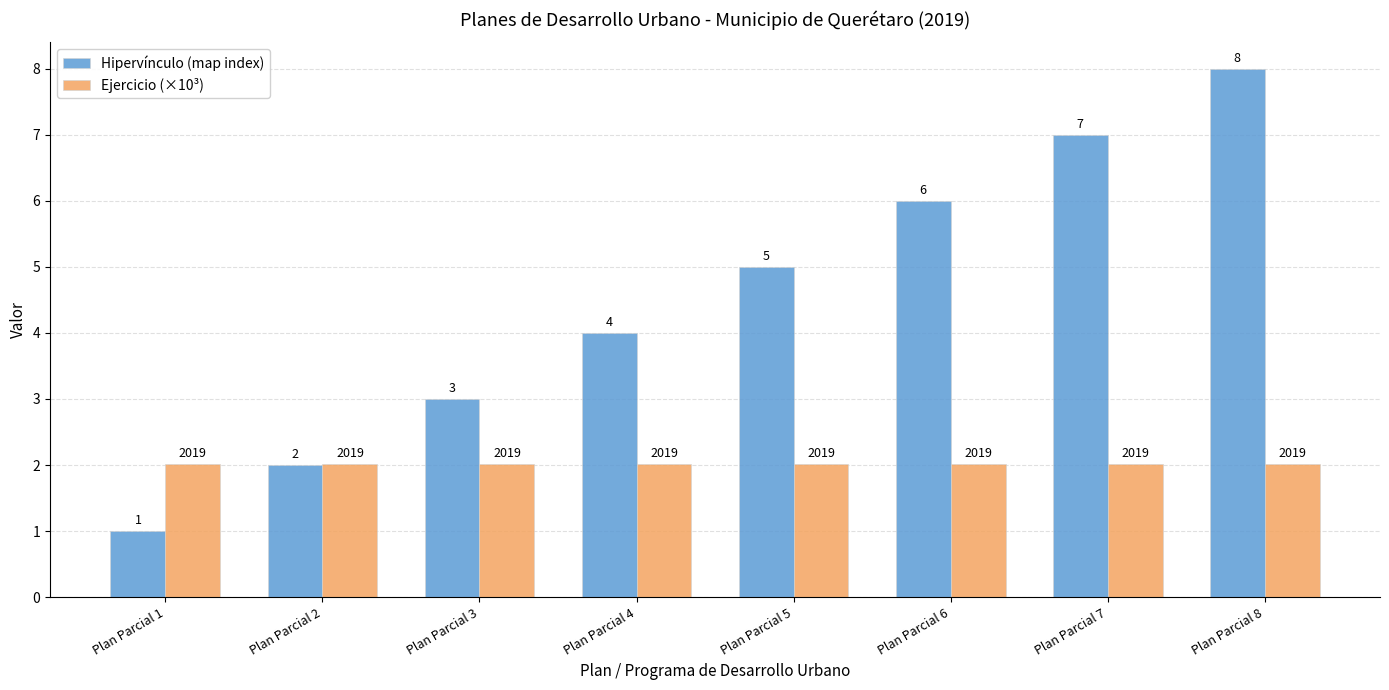

Reading left to right, transcribe all the data shown in this chart.

Hipervínculo (map index): Plan Parcial 1=1.0	Plan Parcial 2=2.0	Plan Parcial 3=3.0	Plan Parcial 4=4.0	Plan Parcial 5=5.0	Plan Parcial 6=6.0	Plan Parcial 7=7.0	Plan Parcial 8=8.0
Ejercicio (×10³): Plan Parcial 1=2.0	Plan Parcial 2=2.0	Plan Parcial 3=2.0	Plan Parcial 4=2.0	Plan Parcial 5=2.0	Plan Parcial 6=2.0	Plan Parcial 7=2.0	Plan Parcial 8=2.0